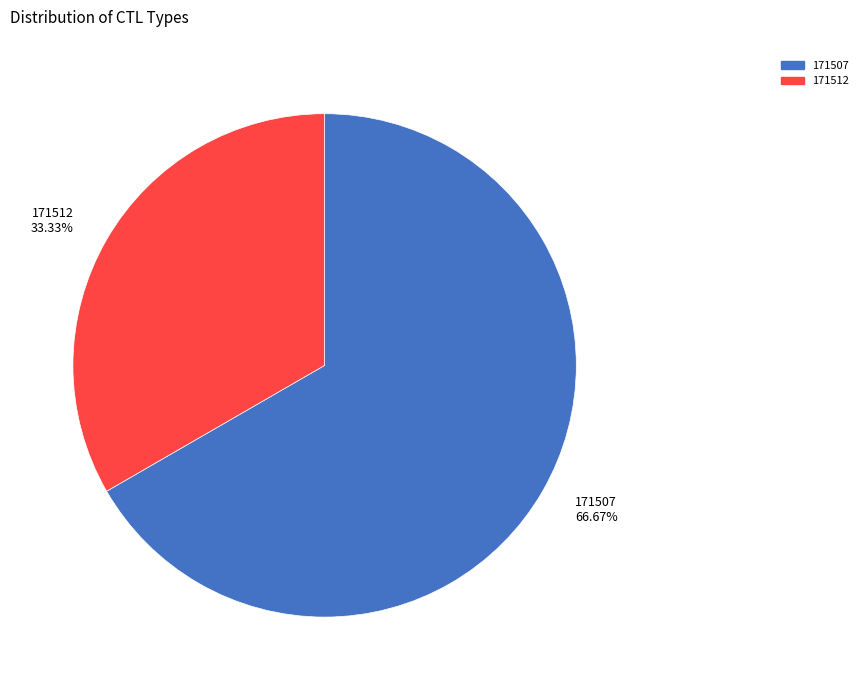

Rank the categories by value from lowest to highest.

171512, 171507